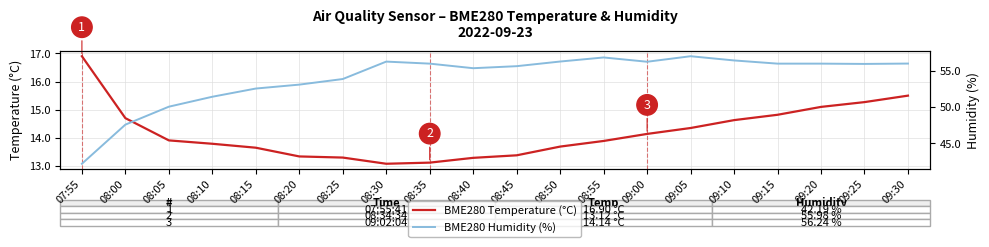

At how many categories does at least one series exceed 18?

20